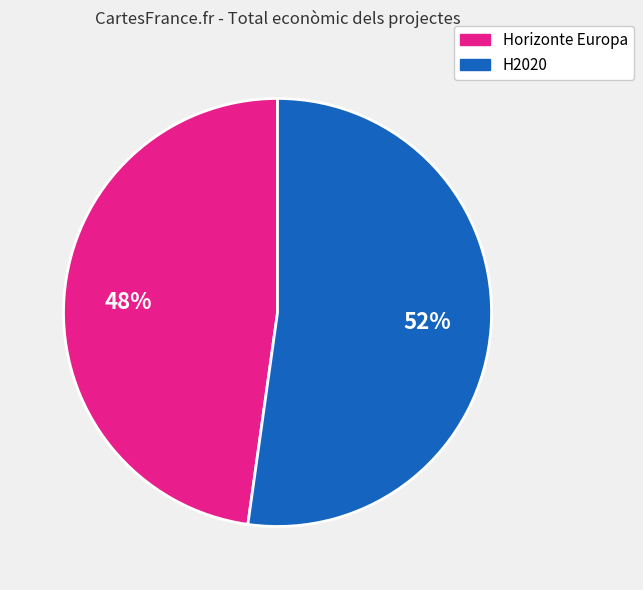

Does any single category account for the majority?

Yes